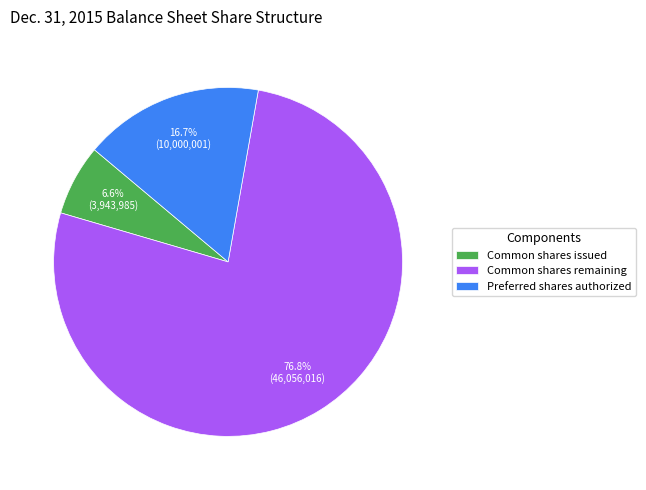

Rank the categories by value from lowest to highest.

Common shares issued, Preferred shares authorized, Common shares remaining